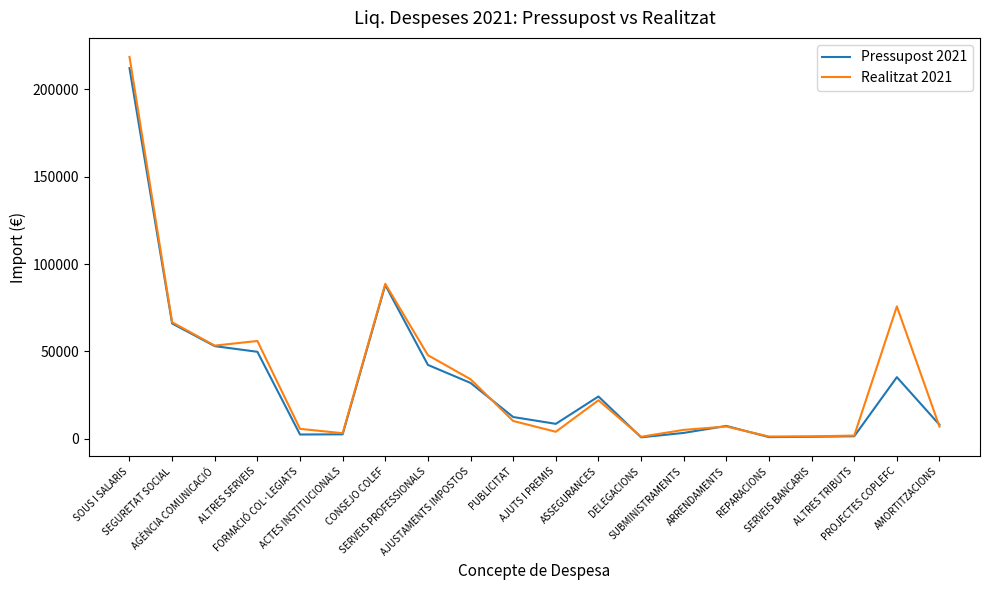

Which series has the widest spread of values?

Realitzat 2021